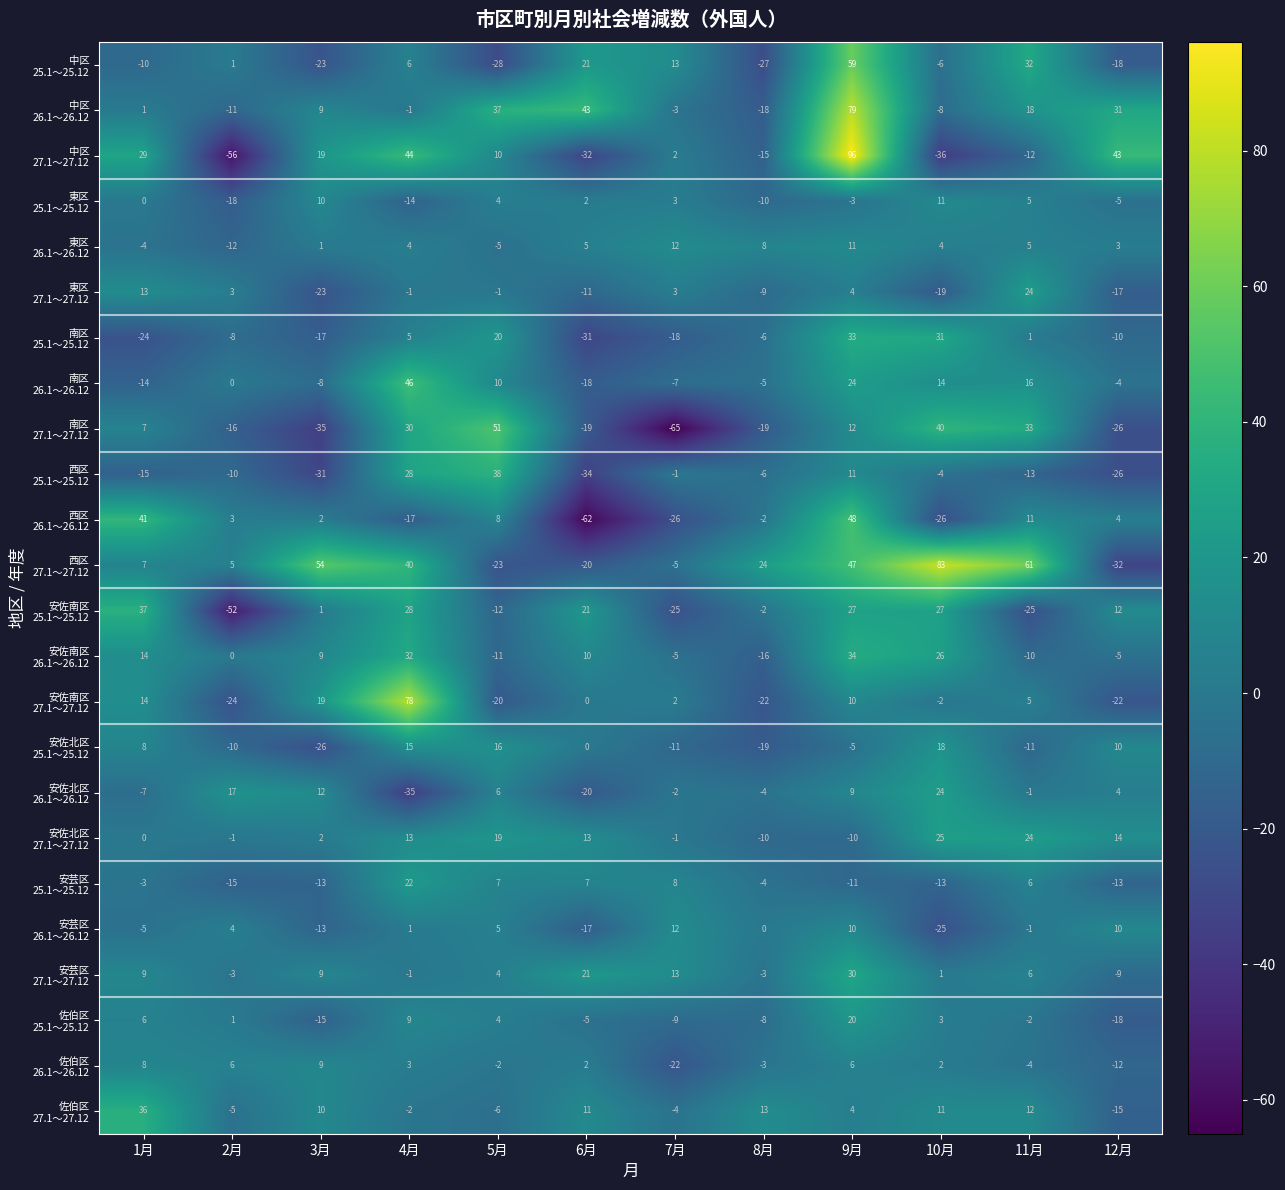

At which category is the sum across all series the highest?

9月